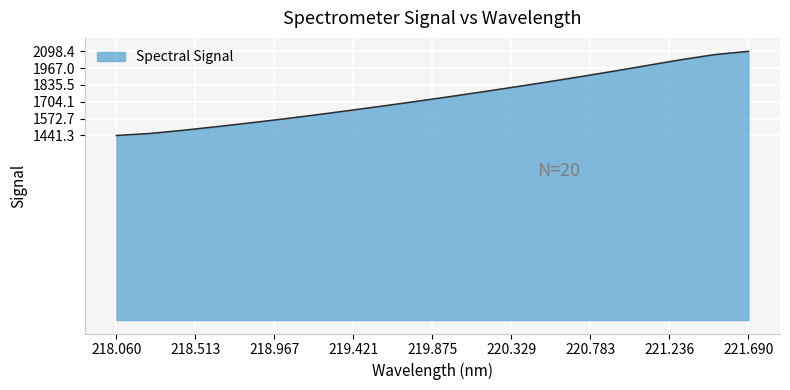

What is the smallest value displayed?

1441.3